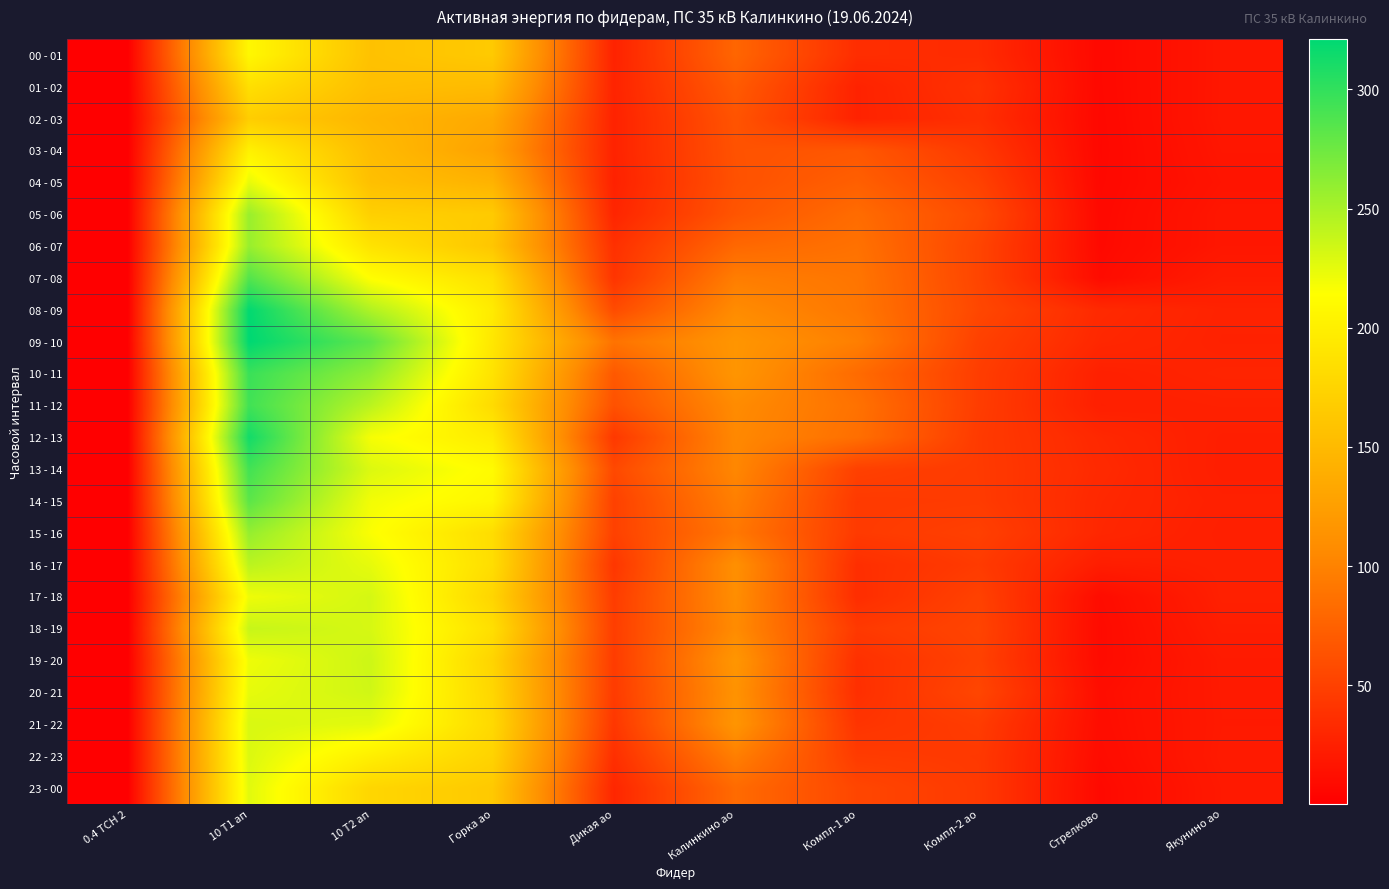

At 10 Т2 ап, list the series in order from largest to smallest.

09 - 10, 10 - 11, 08 - 09, 11 - 12, 19 - 20, 20 - 21, 17 - 18, 18 - 19, 13 - 14, 21 - 22, 16 - 17, 14 - 15, 12 - 13, 15 - 16, 07 - 08, 22 - 23, 06 - 07, 23 - 00, 05 - 06, 00 - 01, 04 - 05, 01 - 02, 03 - 04, 02 - 03